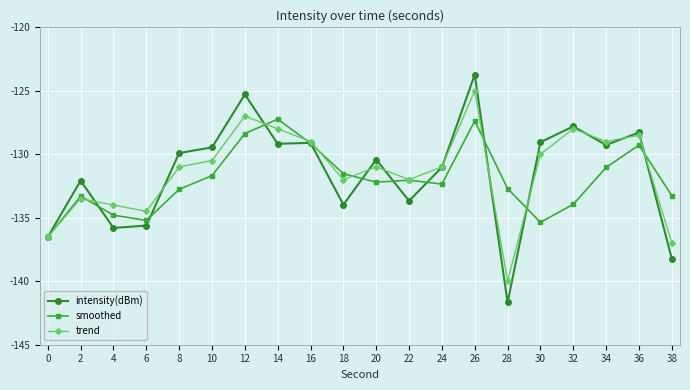

The intensity(dBm) series shows -75.0 at 20. True or false?

False